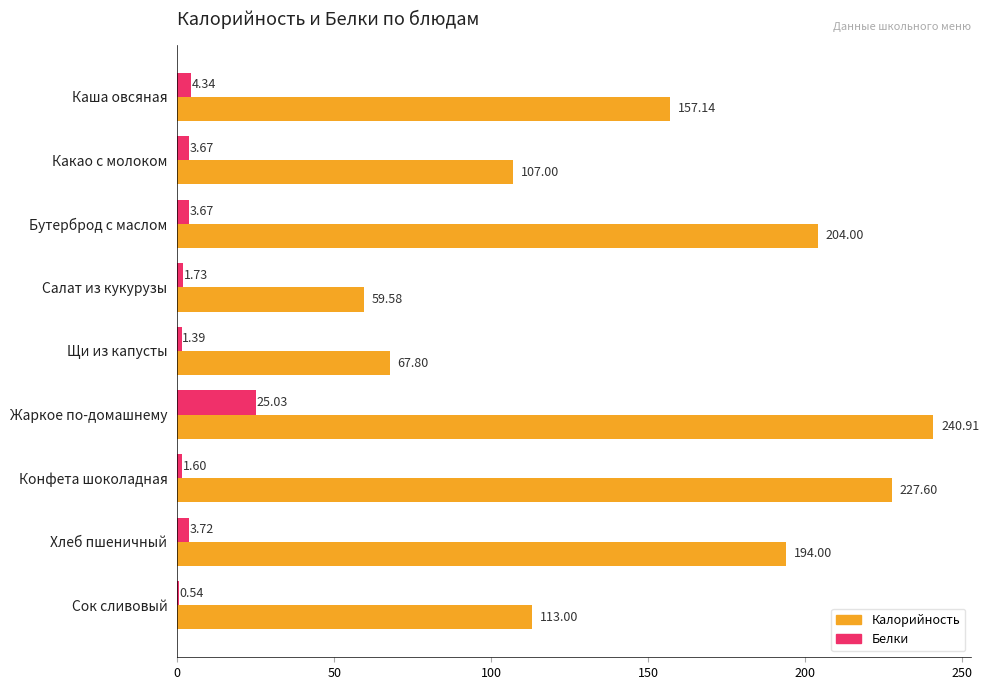

At which category is the sum across all series the highest?

Жаркое по-домашнему